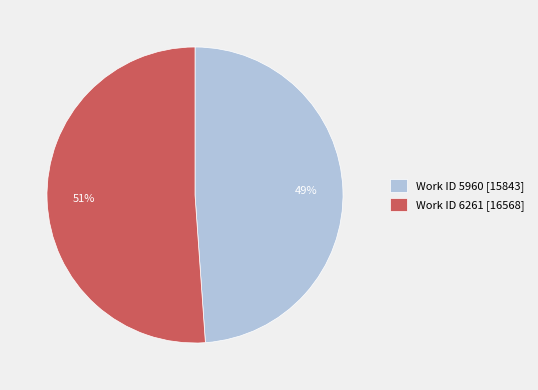

Is the sum of Work ID 5960 [15843] and Work ID 6261 [16568] greater than half?

Yes